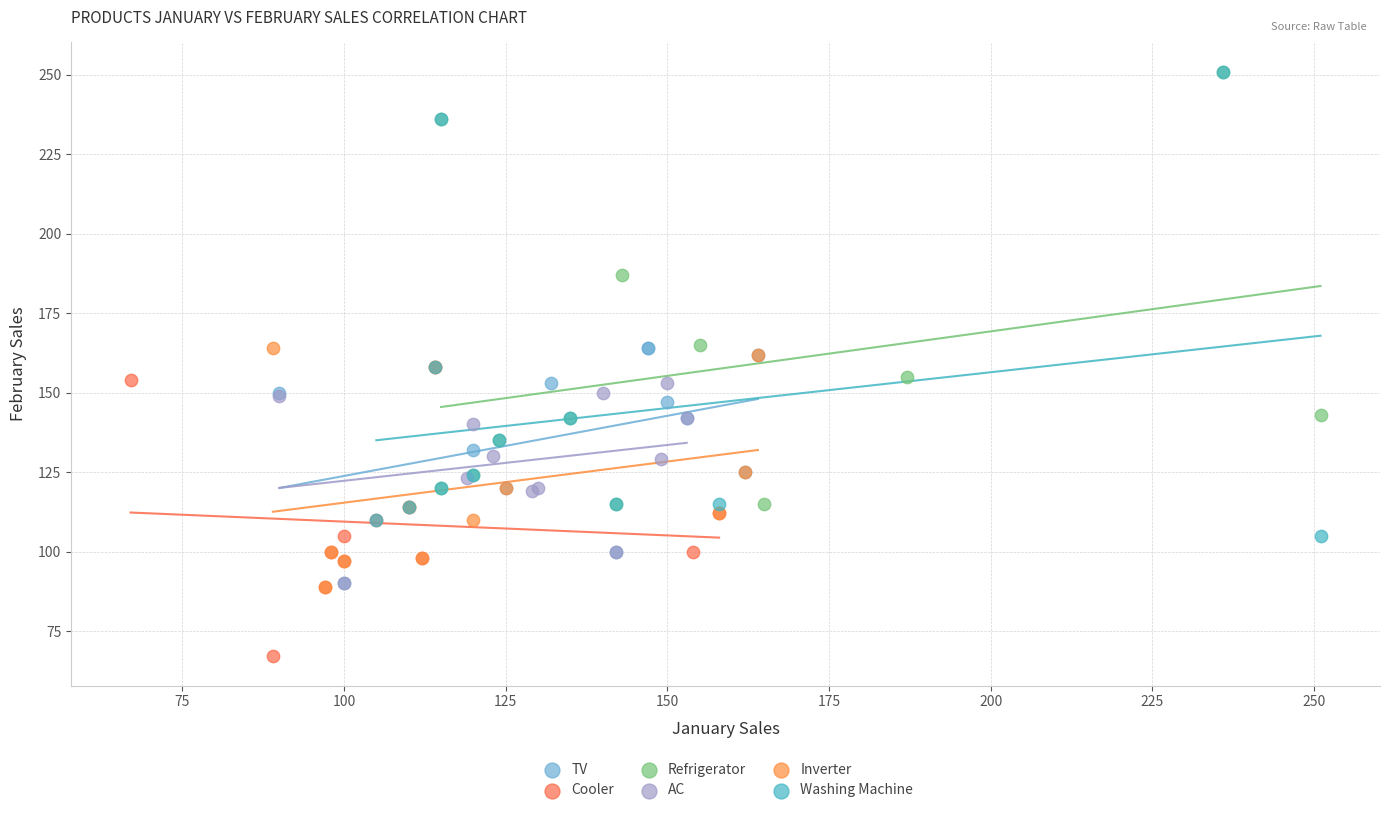

Which series has the widest spread of Y values?

Washing Machine